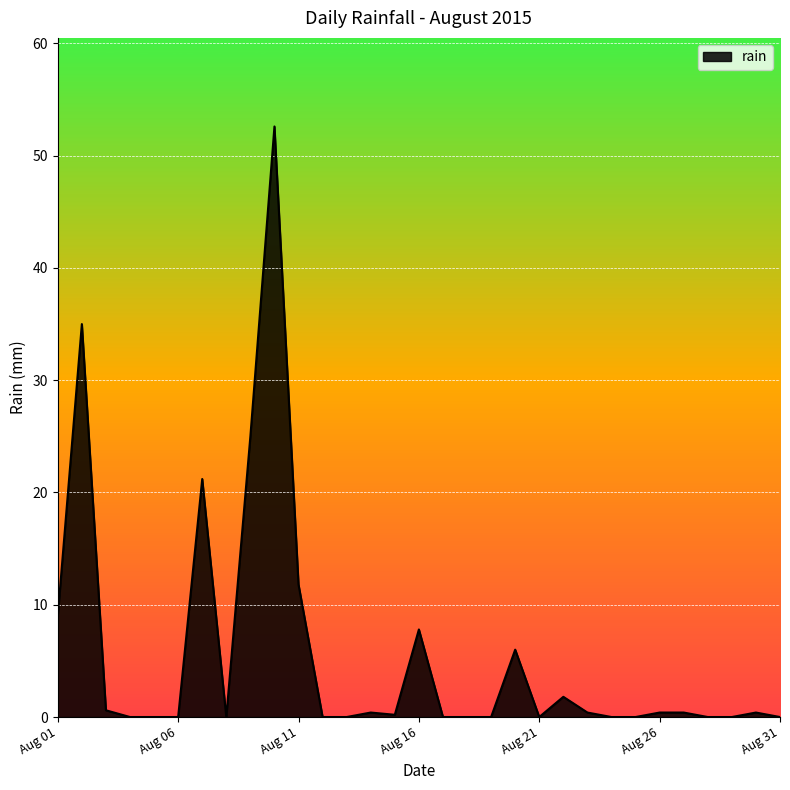

What is the difference between the maximum and minimum values?

52.6